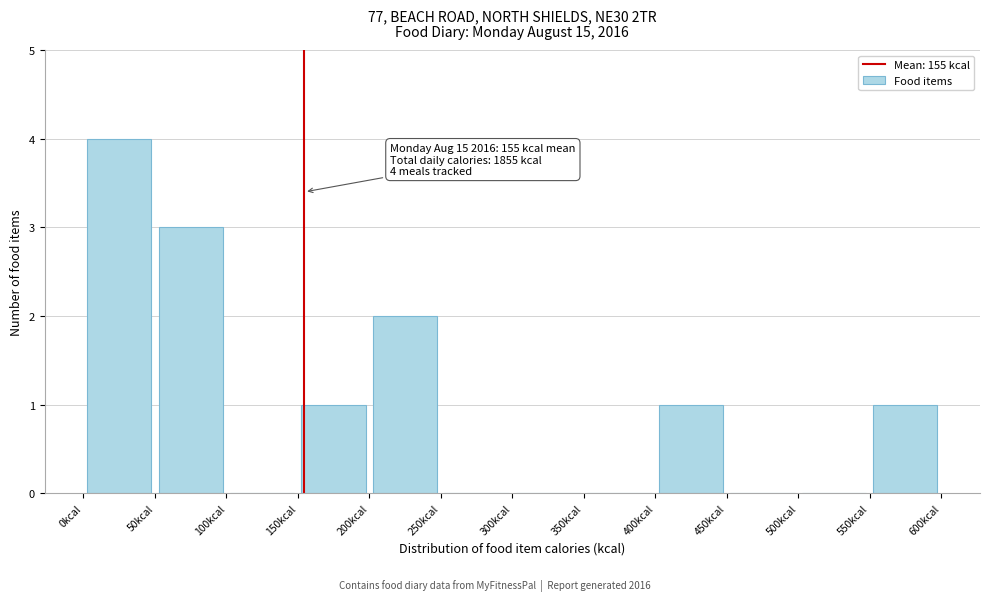

Which range on the x-axis has the tallest bar?

0 to 50